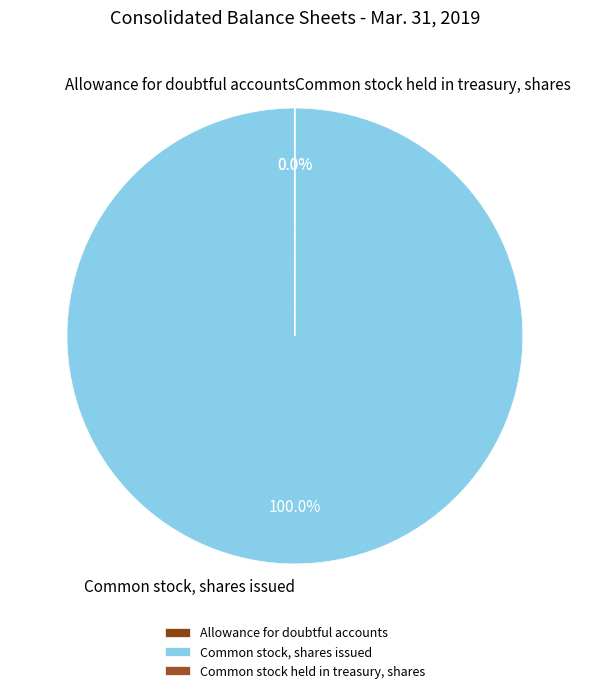

To the nearest percent, what is the difference between the largest and smallest slice percentages?

100%